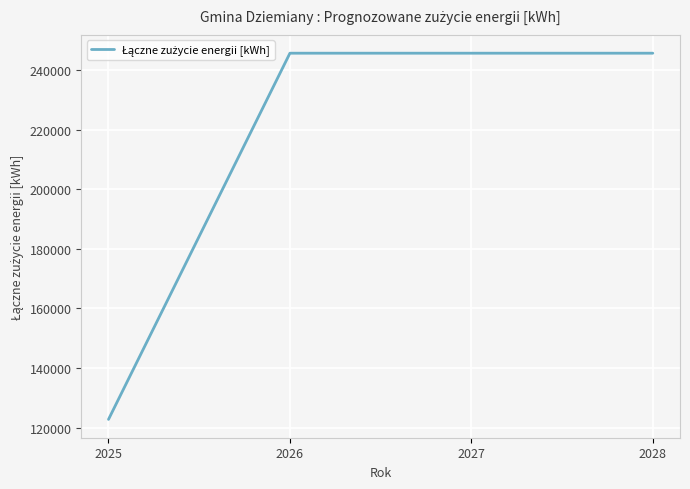

What is the smallest value displayed?

122806